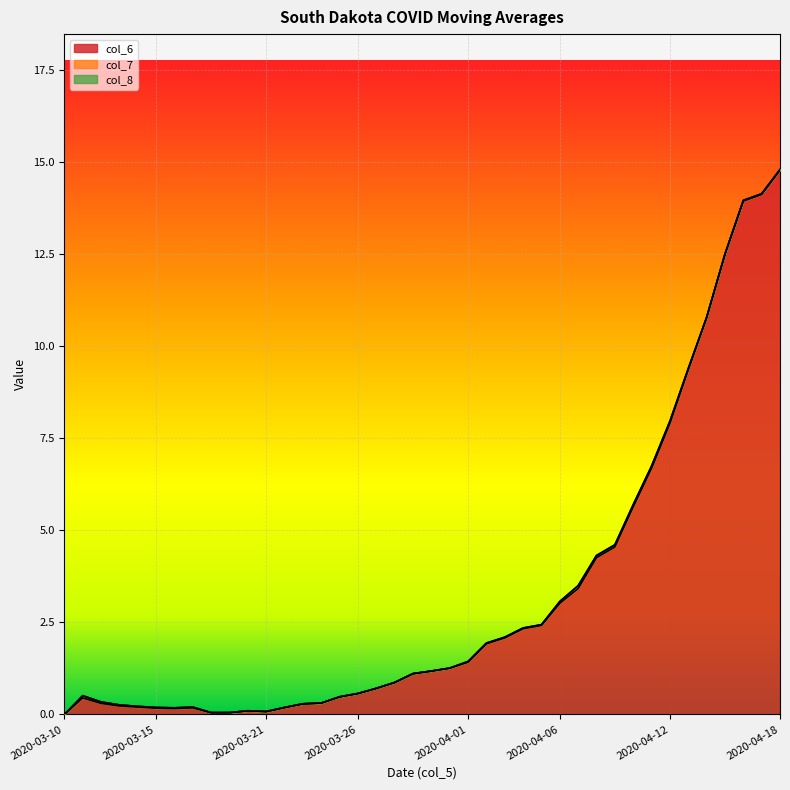

What is the total value across all series at 2020-03-26?

0.6